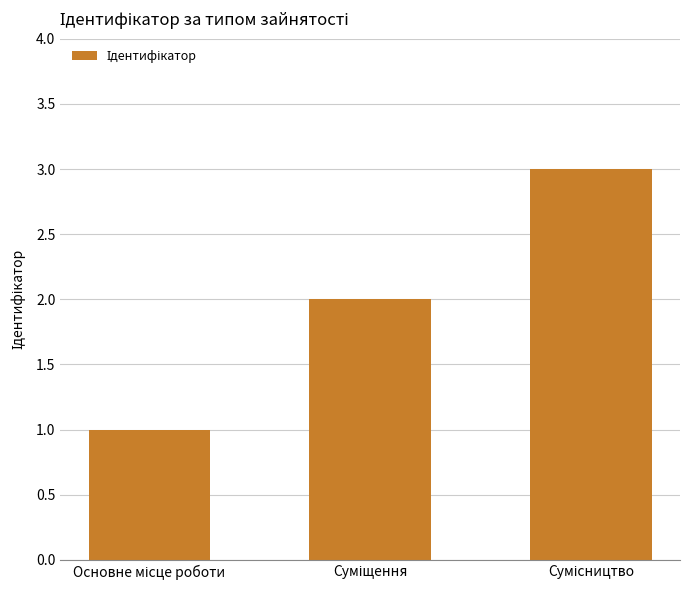

What is the greatest value displayed?

3